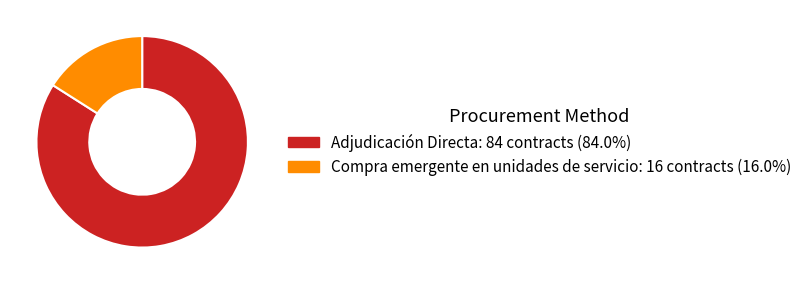

Is there any slice that represents more than half of the pie?

Yes